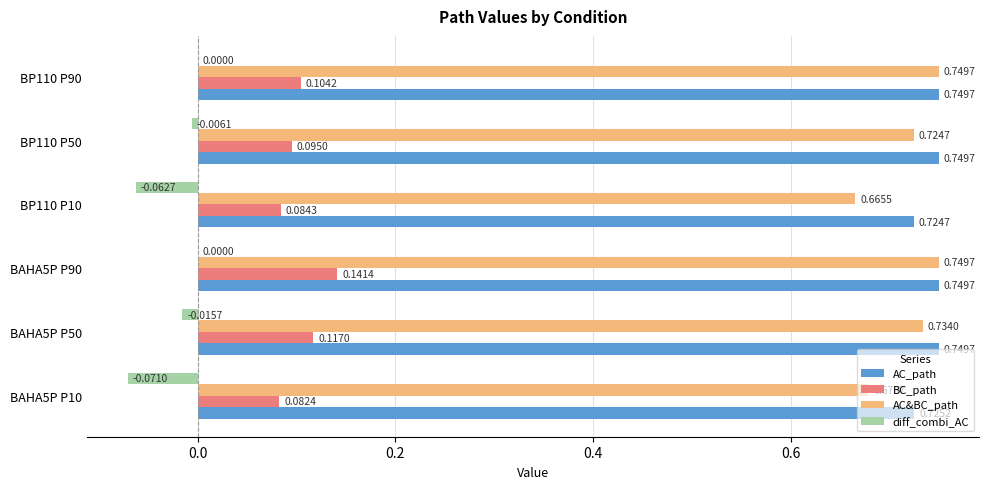

What is the total value across all series at BAHA5P P50?

1.6